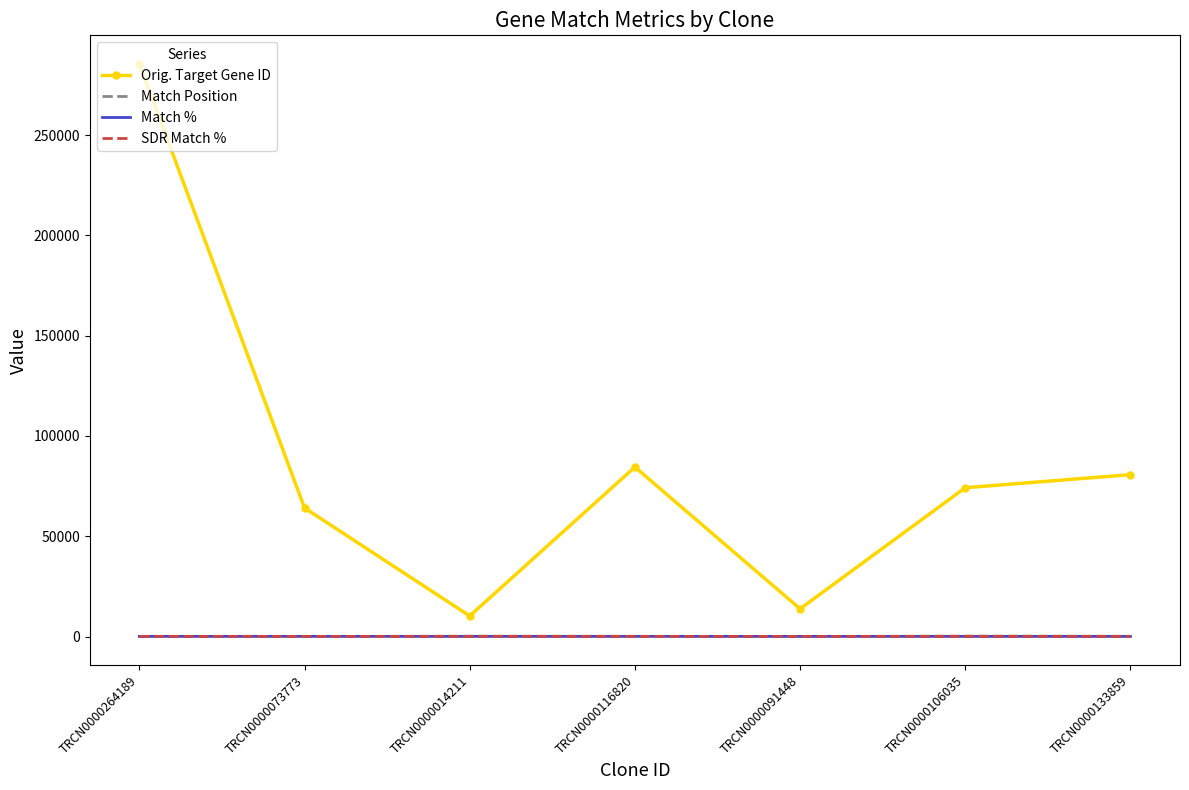

True or false: Orig. Target Gene ID and Match Position cross at least once.

False